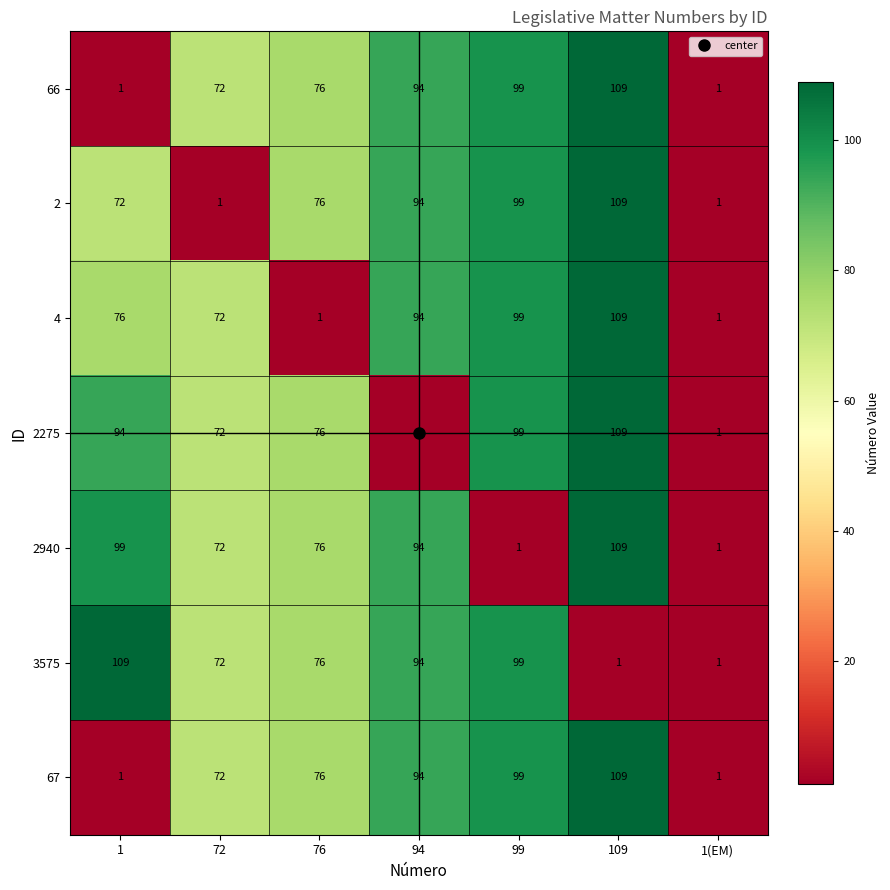

Count the number of data series in this chart.

7